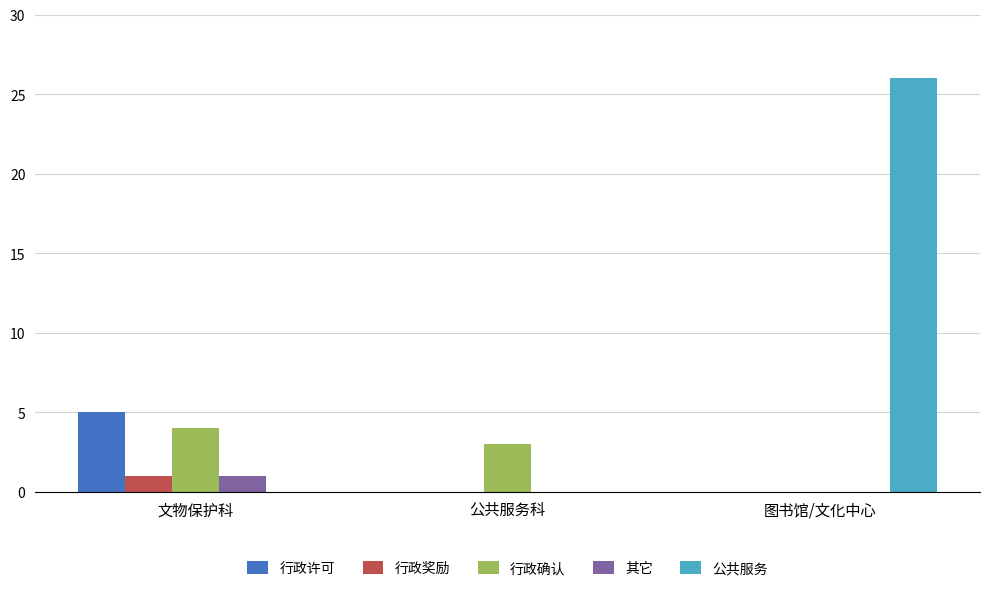

Which series has the largest total across all categories?

公共服务